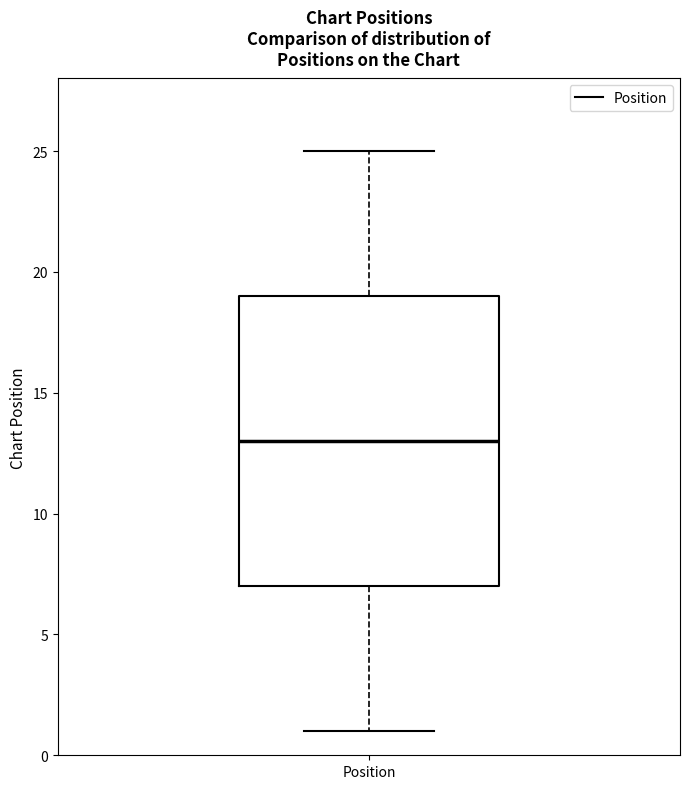

Read this box plot against the y-axis: the position of the median line, the range covered by the box, and the ends of both whiskers. The values are not printed on the chart, so give them approximately, as read against the axis.

median 13, box 7 to 19, whiskers 1 to 25